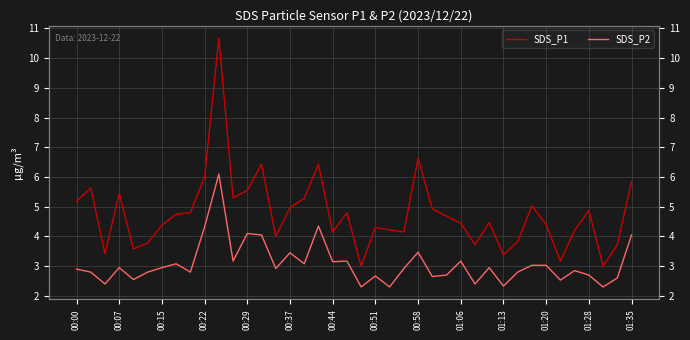

Reading left to right, list all the values displayed in this chart.

SDS_P1: 5.2	5.6	3.4	5.5	3.6	3.8	4.4	4.8	4.8	6.0	10.7	5.3	5.5	6.4	4.0	5.0	5.3	6.4	4.2	4.8	3.0	4.3	4.2	4.2	6.6	4.9	4.7	4.5	3.7	4.5	3.4	3.8	5.0	4.4	3.2	4.2	4.9	3.0	3.7	5.8
SDS_P2: 2.9	2.8	2.4	3.0	2.5	2.8	3.0	3.1	2.8	4.3	6.1	3.2	4.1	4.0	2.9	3.5	3.1	4.3	3.1	3.2	2.3	2.7	2.3	2.9	3.5	2.6	2.7	3.2	2.4	3.0	2.3	2.8	3.0	3.0	2.5	2.9	2.7	2.3	2.6	4.0